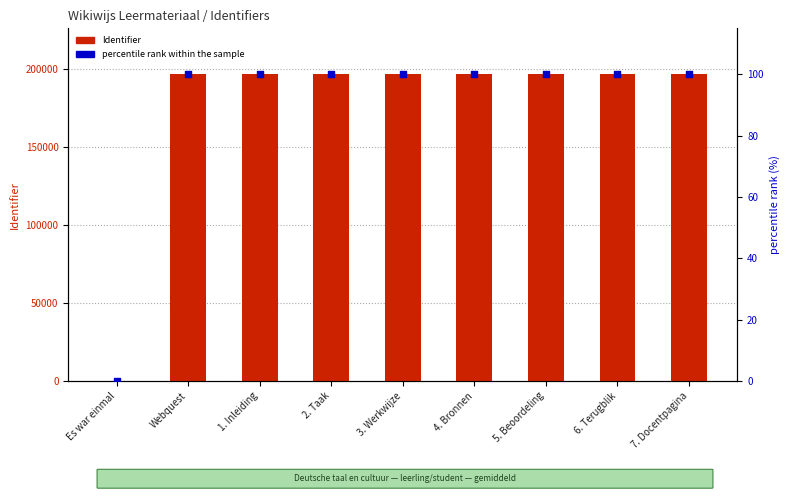

At which category is the sum across all series the highest?

7. Docentpagina